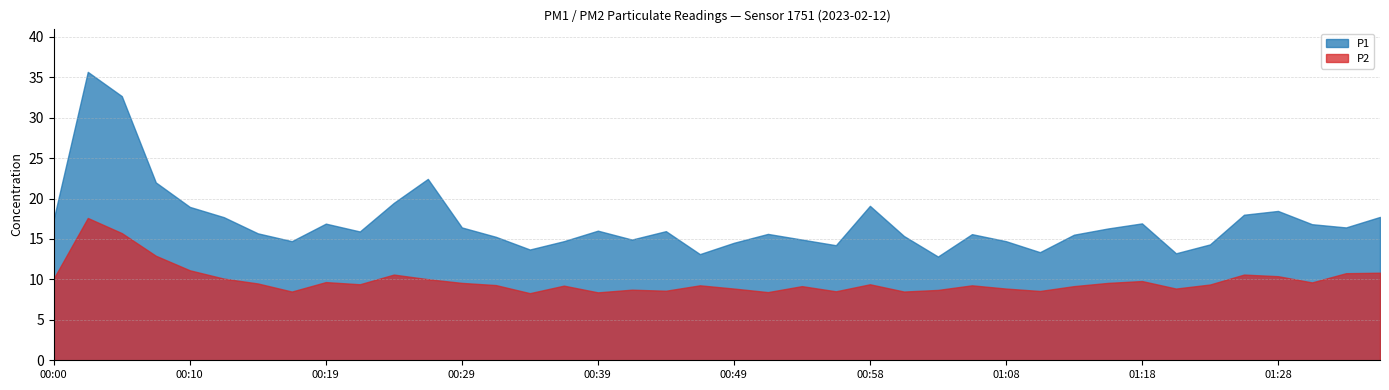

Where is the first local minimum for P2?

00:17